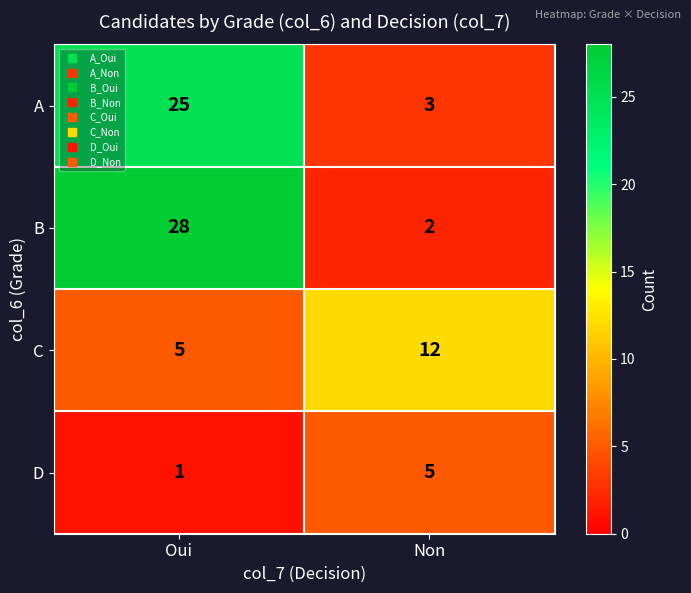

What is the approximate value of A at Non?

3